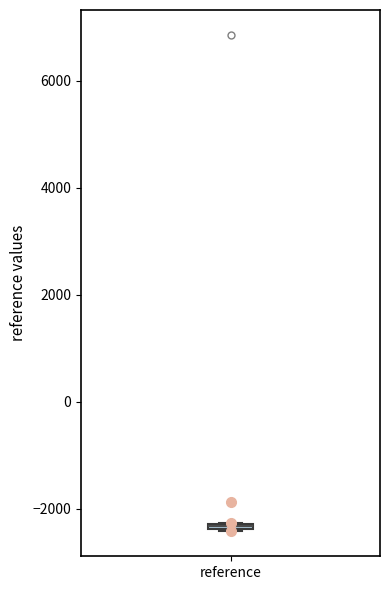

Where is the upper edge of the box for reference on the y-axis? The values are not printed on the chart, so give them approximately, as read against the axis.

-2200